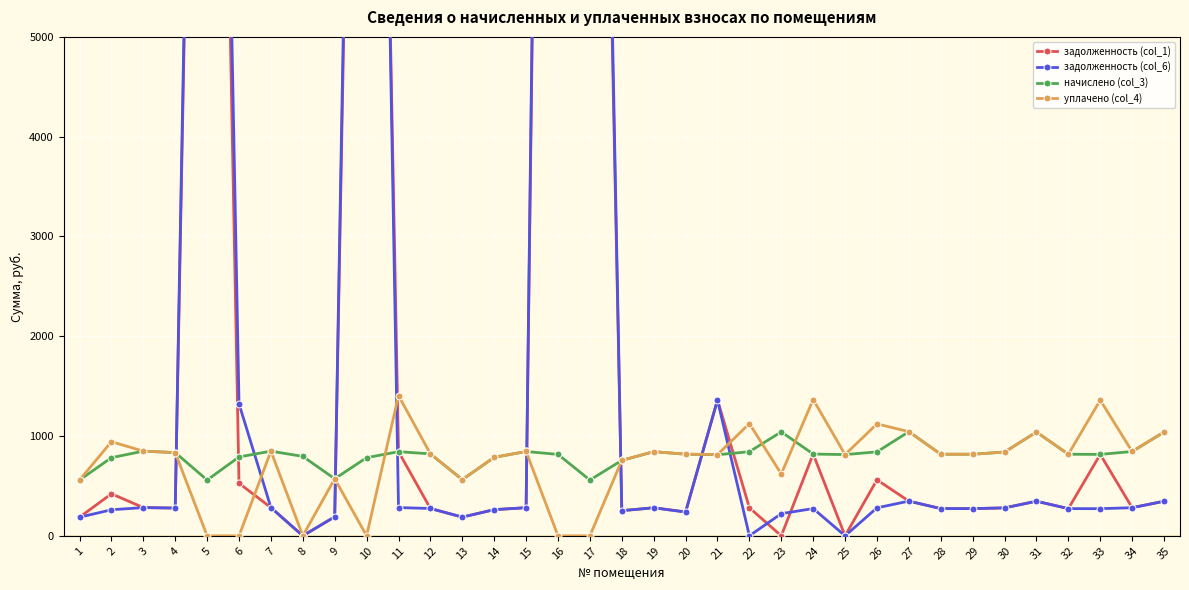

Where do задолженность (col_1) and начислено (col_3) first cross each other?

4 and 5